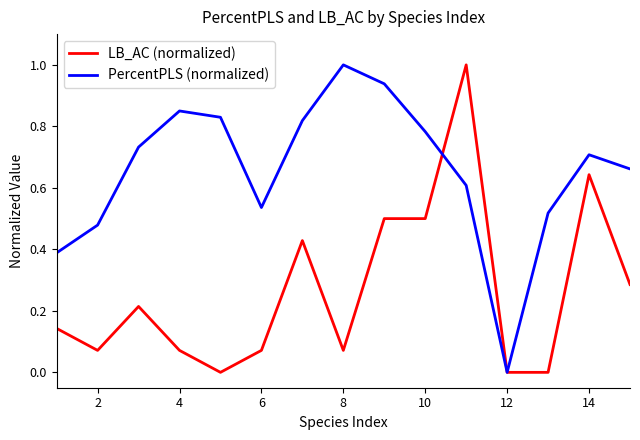

Rank the series by their average value, from lowest to highest.

LB_AC (normalized), PercentPLS (normalized)